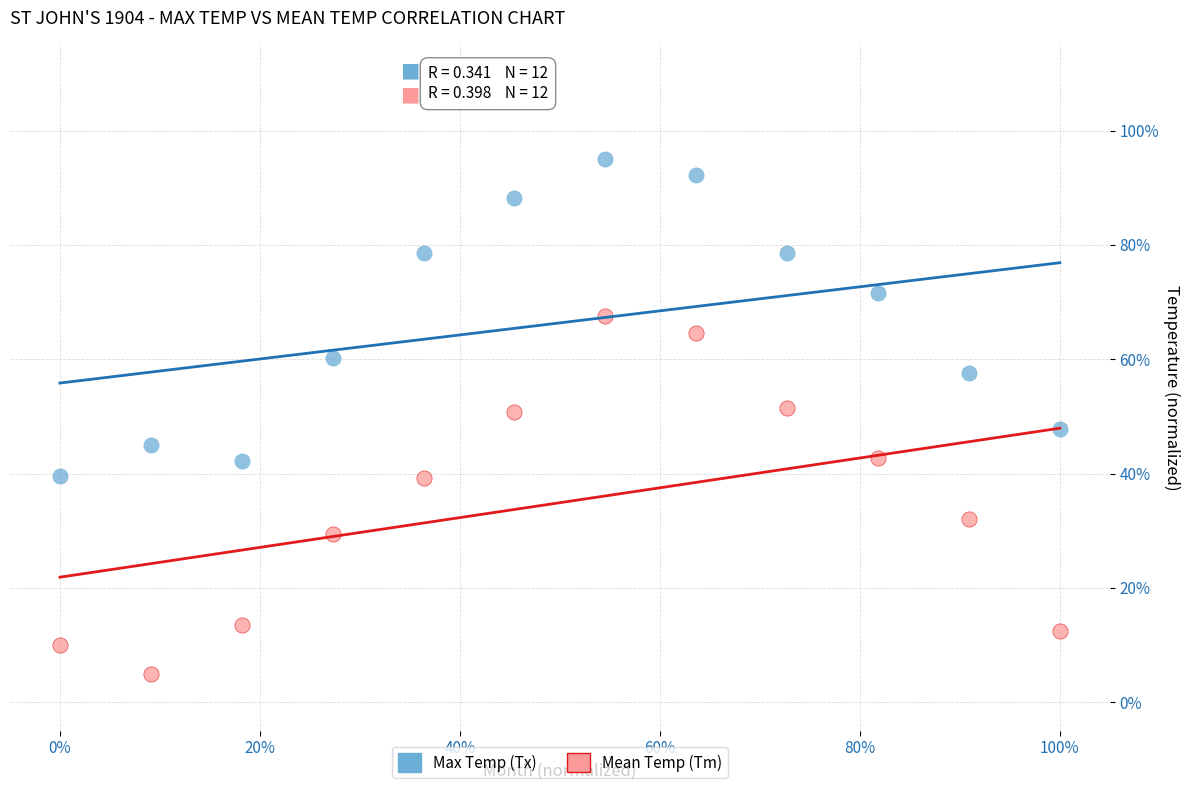

Which series reaches the maximum Y coordinate?

Max Temp (Tx)